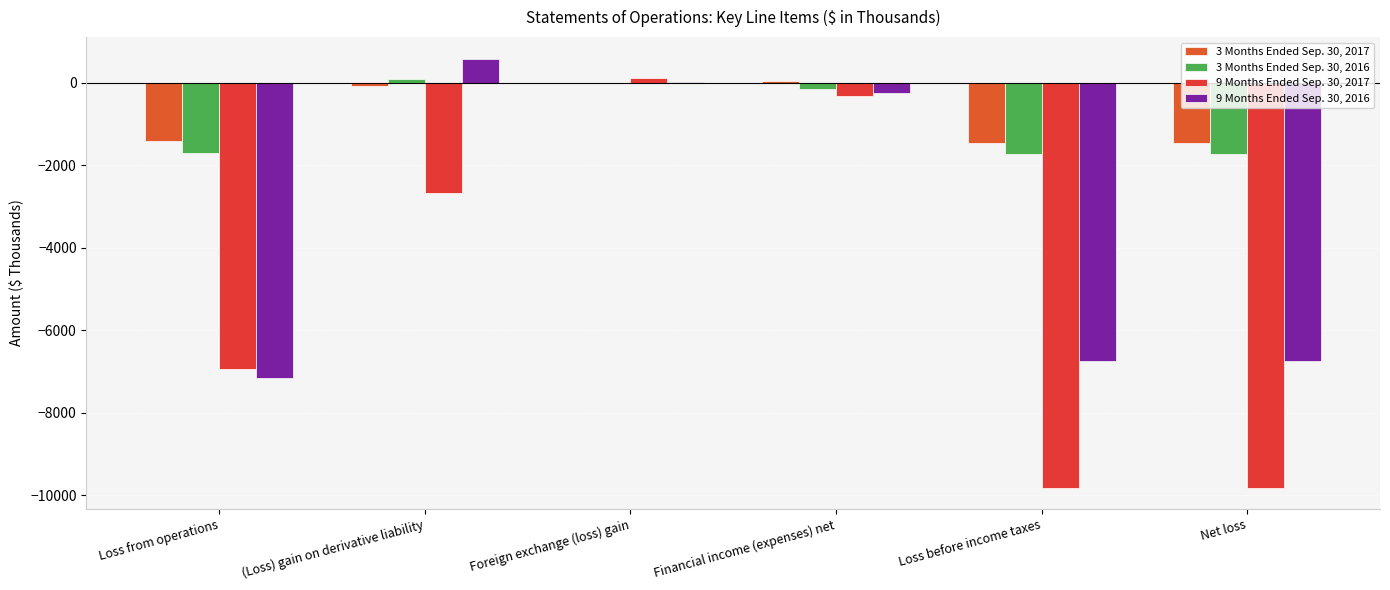

How many values in 9 Months Ended Sep. 30, 2017 are above zero?

1